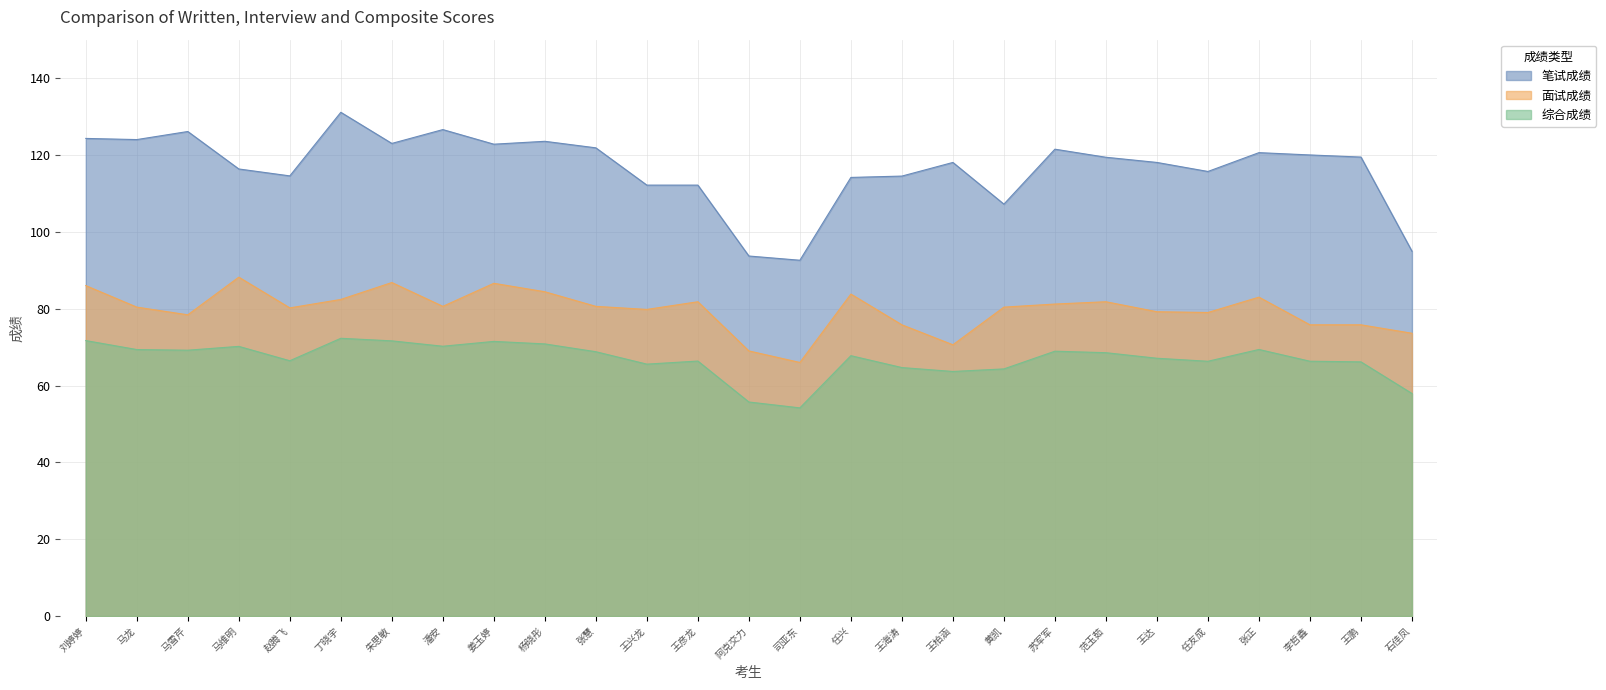

At which label is 笔试成绩 closest to 111?

王兴龙